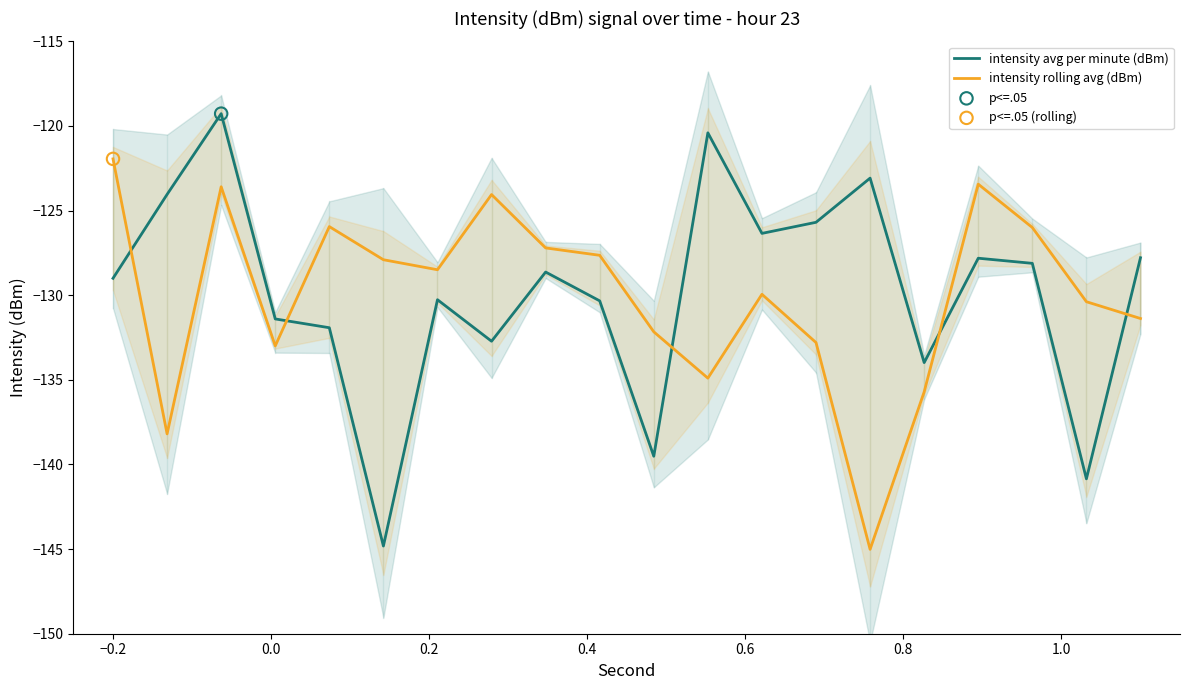

Which series reaches the minimum Y coordinate?

intensity rolling avg (dBm)